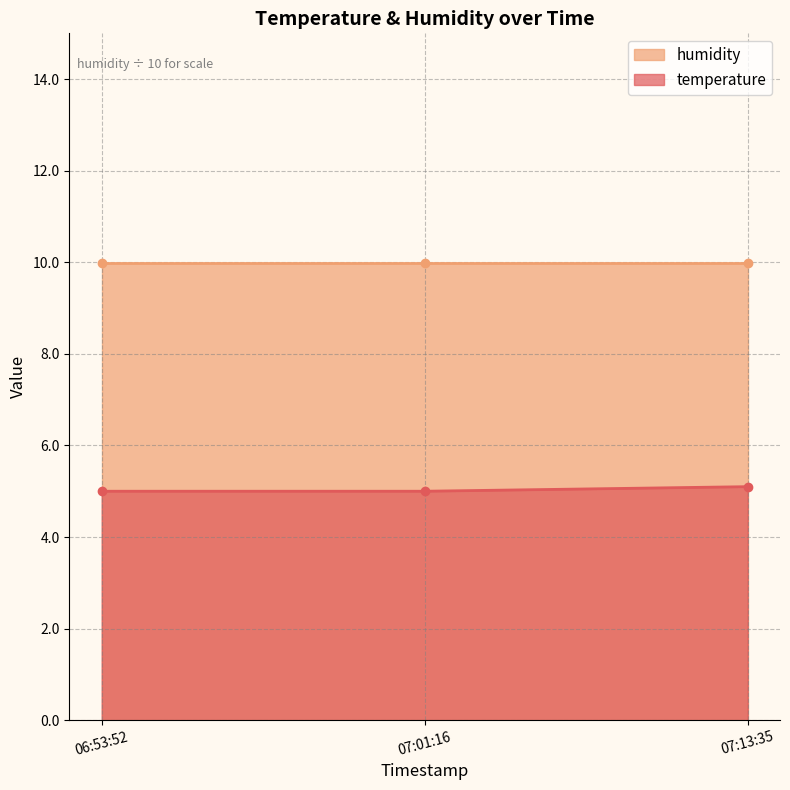

Does the chart have visible grid lines?

Yes